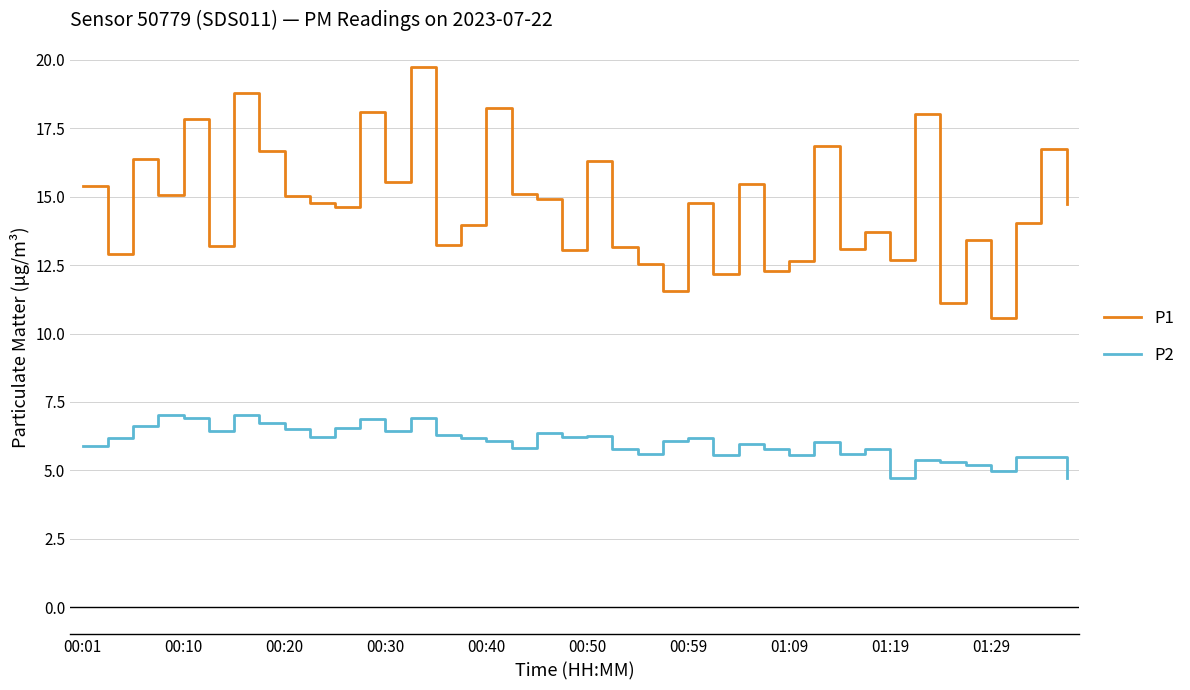

Count the number of data series in this chart.

2